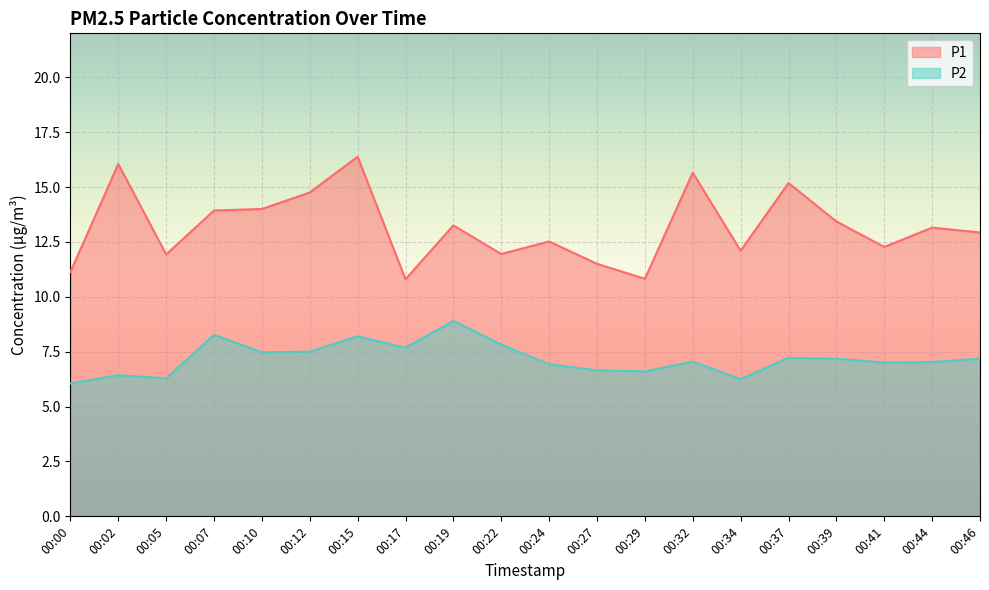

Between 00:32 and 00:17, which is larger?

00:32